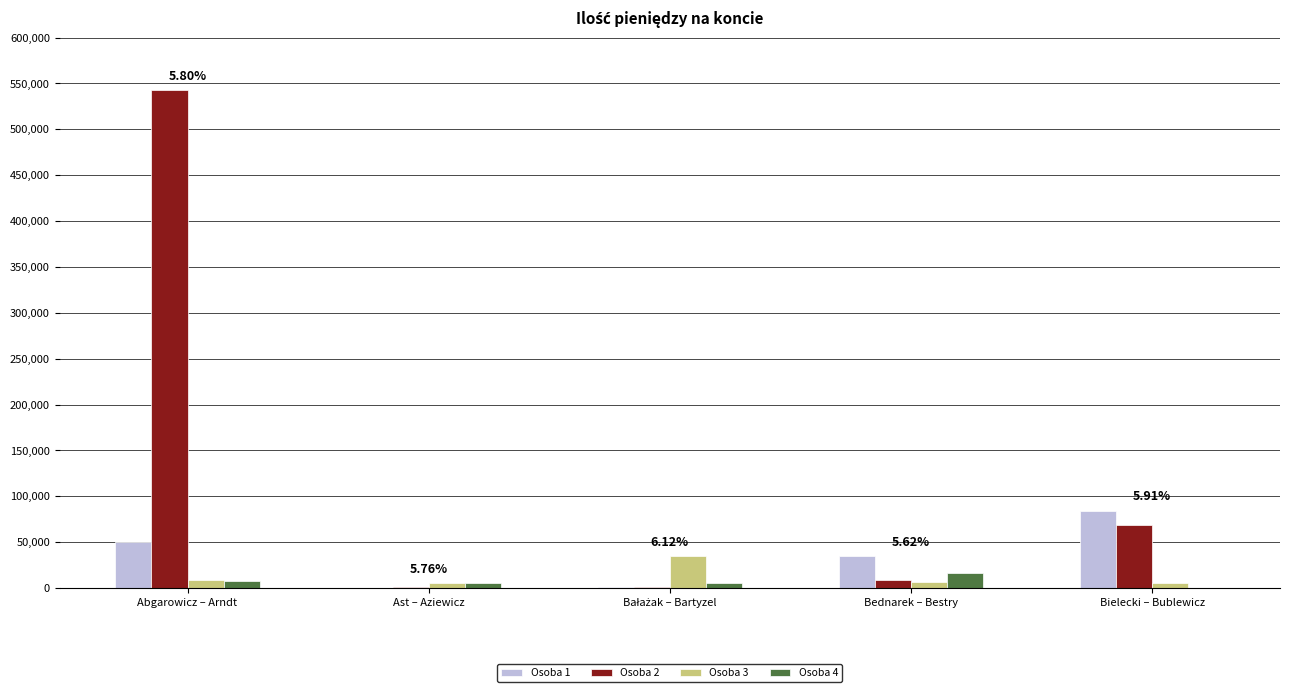

What is the highest value of the Osoba 4 series?

16923